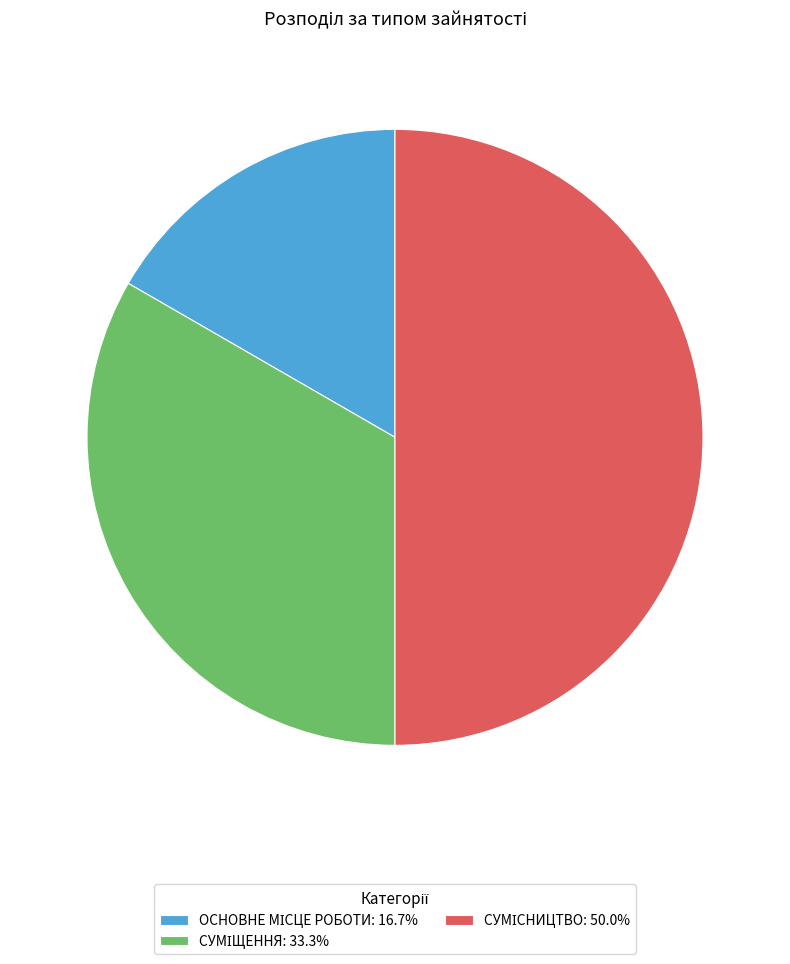

How many slices are in this pie chart?

3